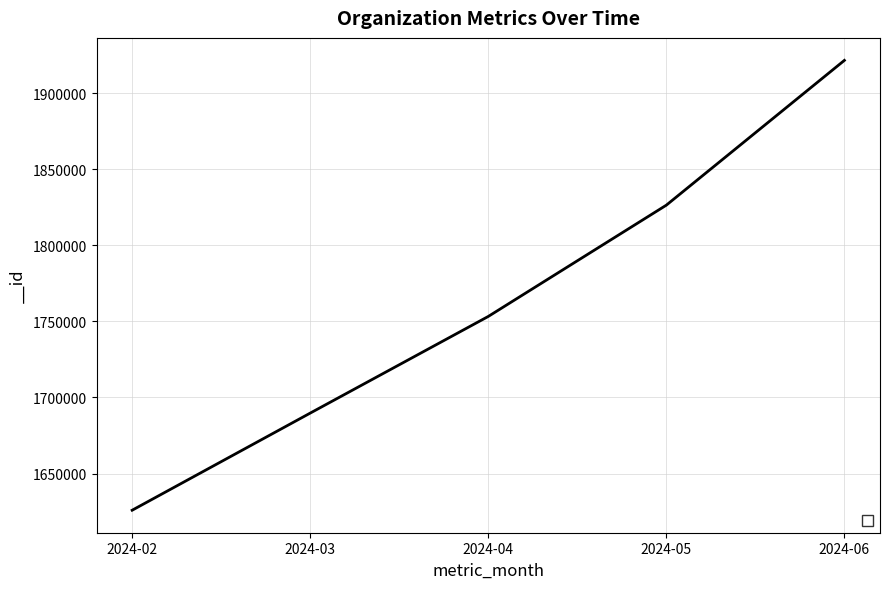

At which label is the value closest to 1773684?

2024-04